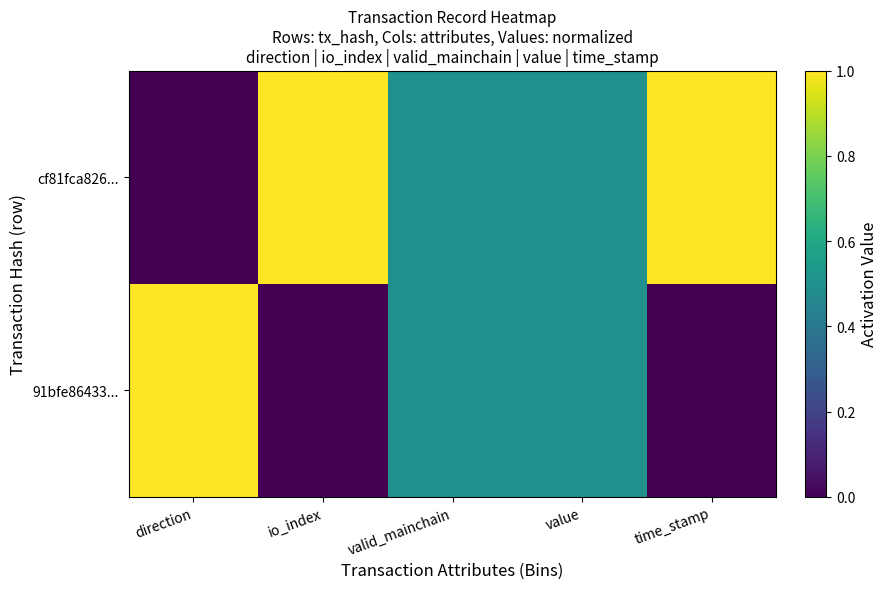

Reading left to right, transcribe all the data shown in this chart.

cf81fca826...: direction=0.0	io_index=1.0	valid_mainchain=0.5	value=0.5	time_stamp=1.0
91bfe86433...: direction=1.0	io_index=0.0	valid_mainchain=0.5	value=0.5	time_stamp=0.0